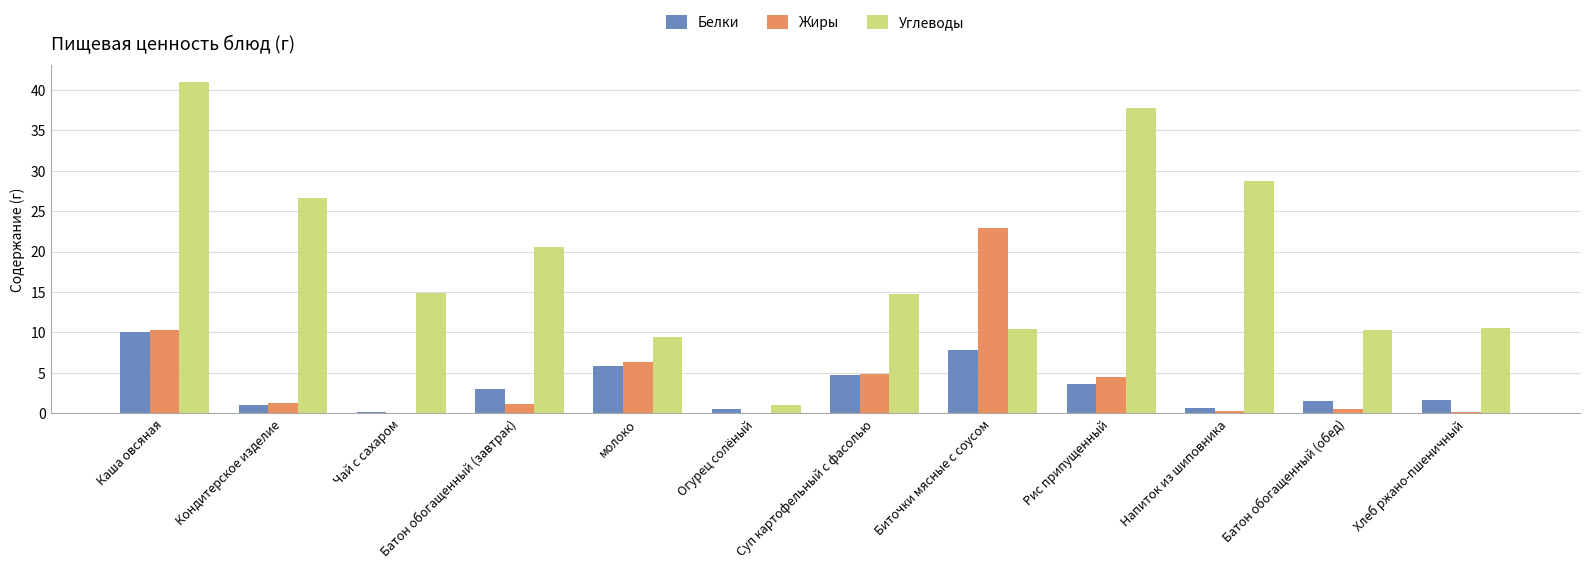

What is the sum of all Углеводы values?

226.0